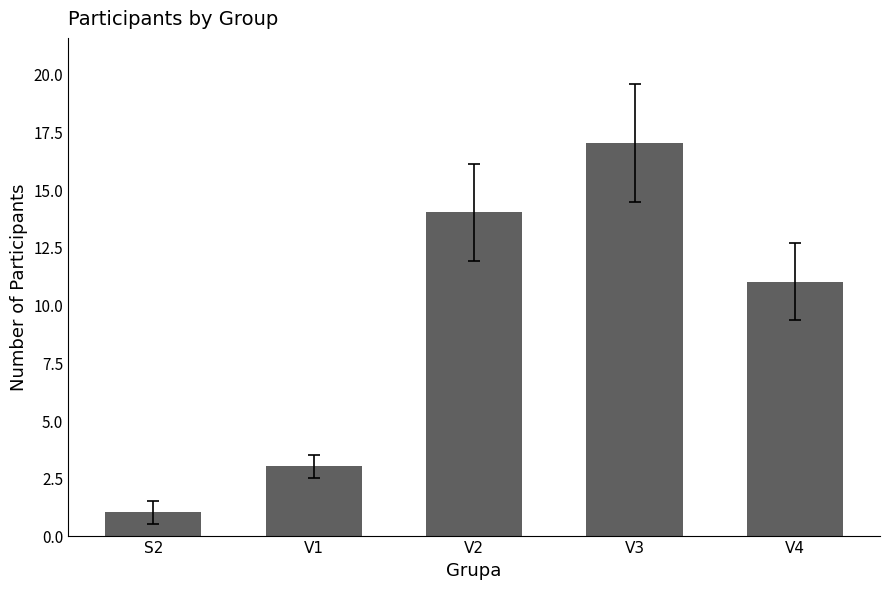

What is the maximum value shown in the chart?

17